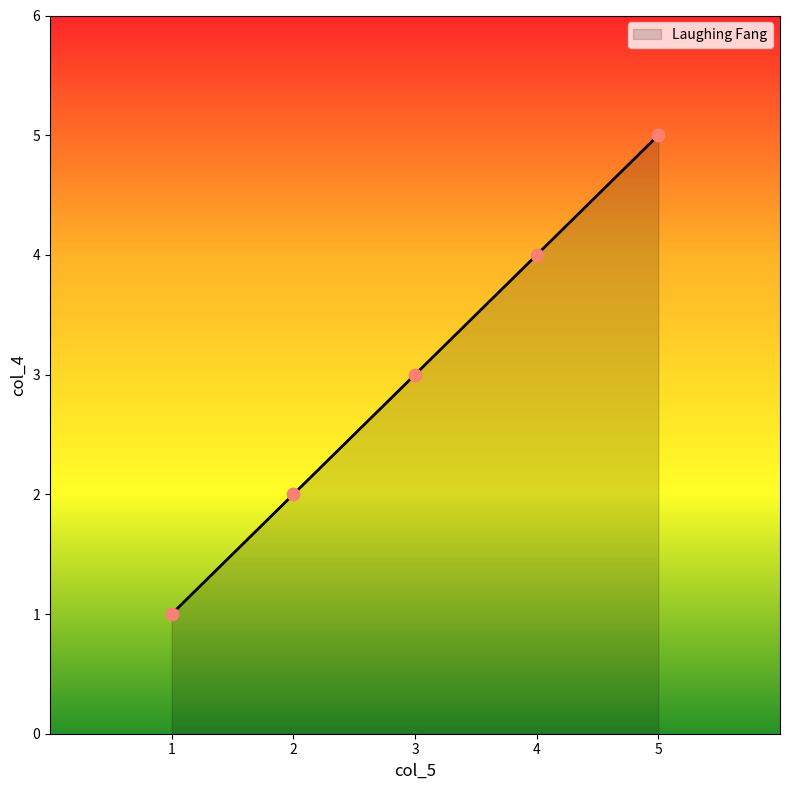

What is the change in value from 3 to 5?

+2